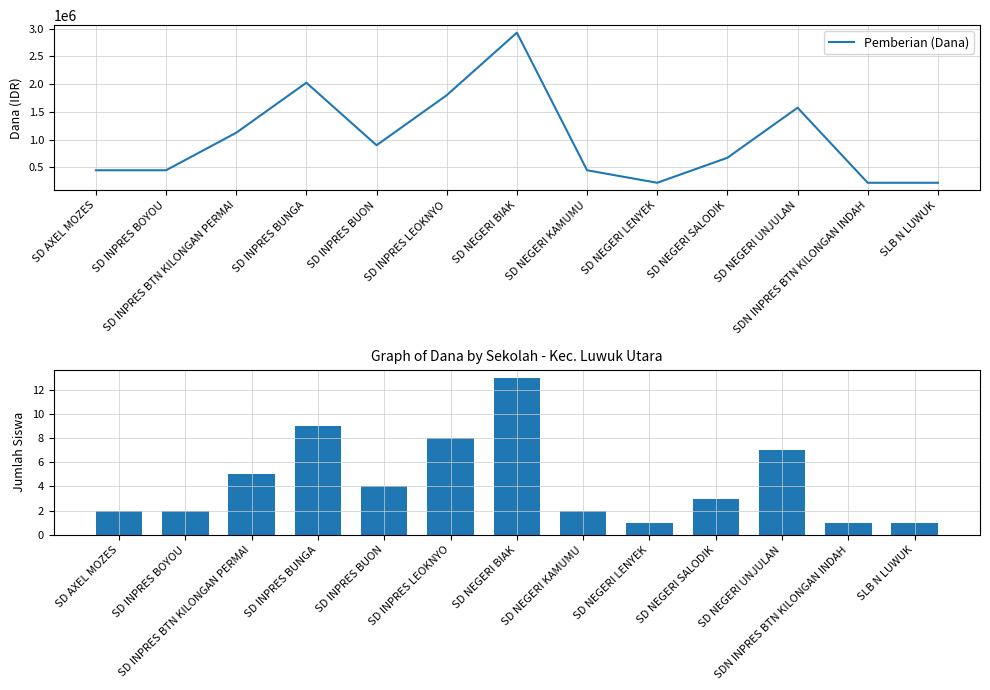

Which series has the largest range (max minus min)?

Pemberian (Dana)